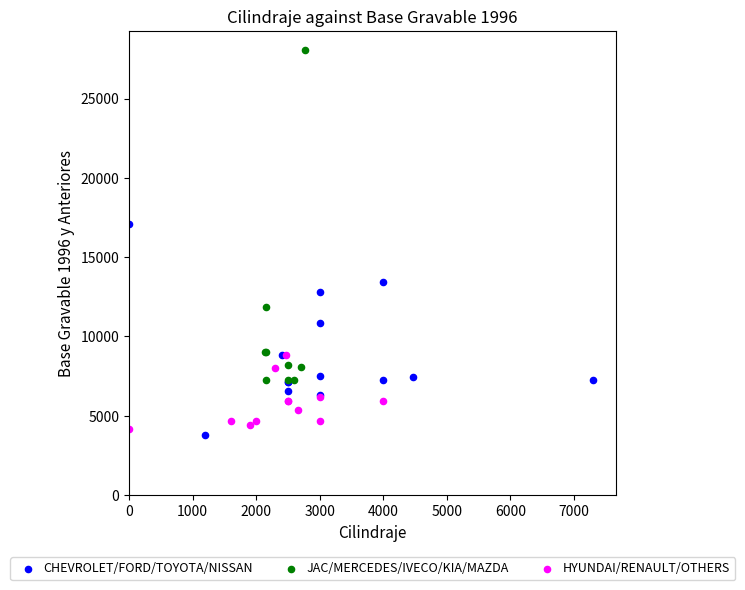

Which series contains the highest Y value?

JAC/MERCEDES/IVECO/KIA/MAZDA